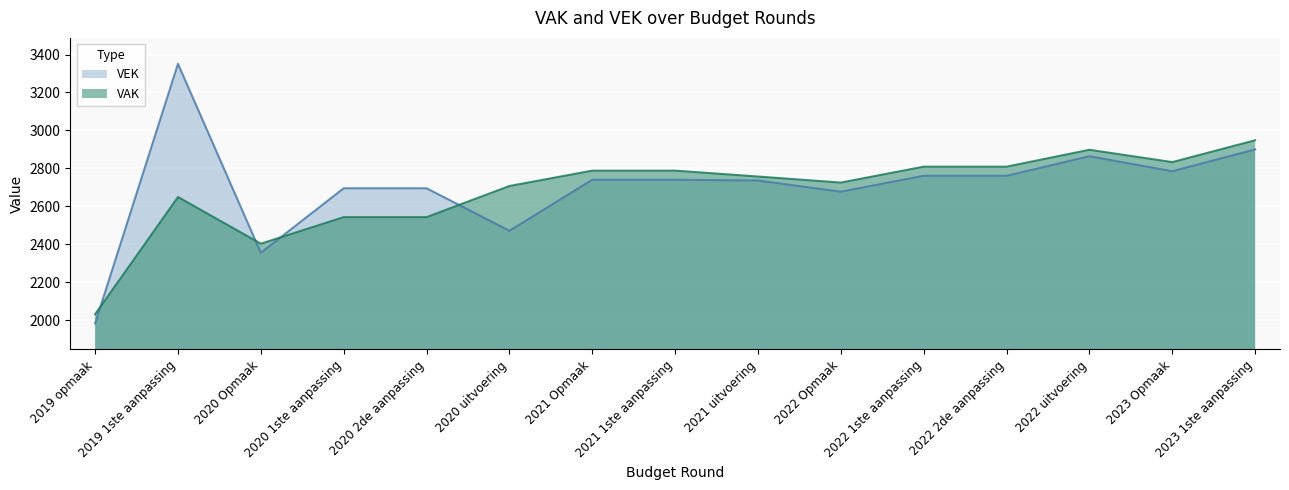

At which label does VEK first exceed 2740?

2019 1ste aanpassing